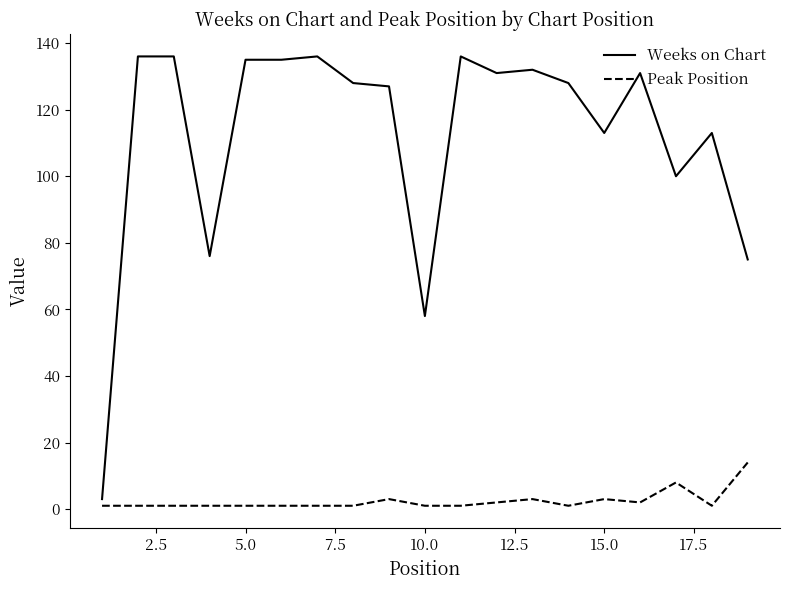

True or false: Peak Position has more than 2 points higher than both neighbors.

True